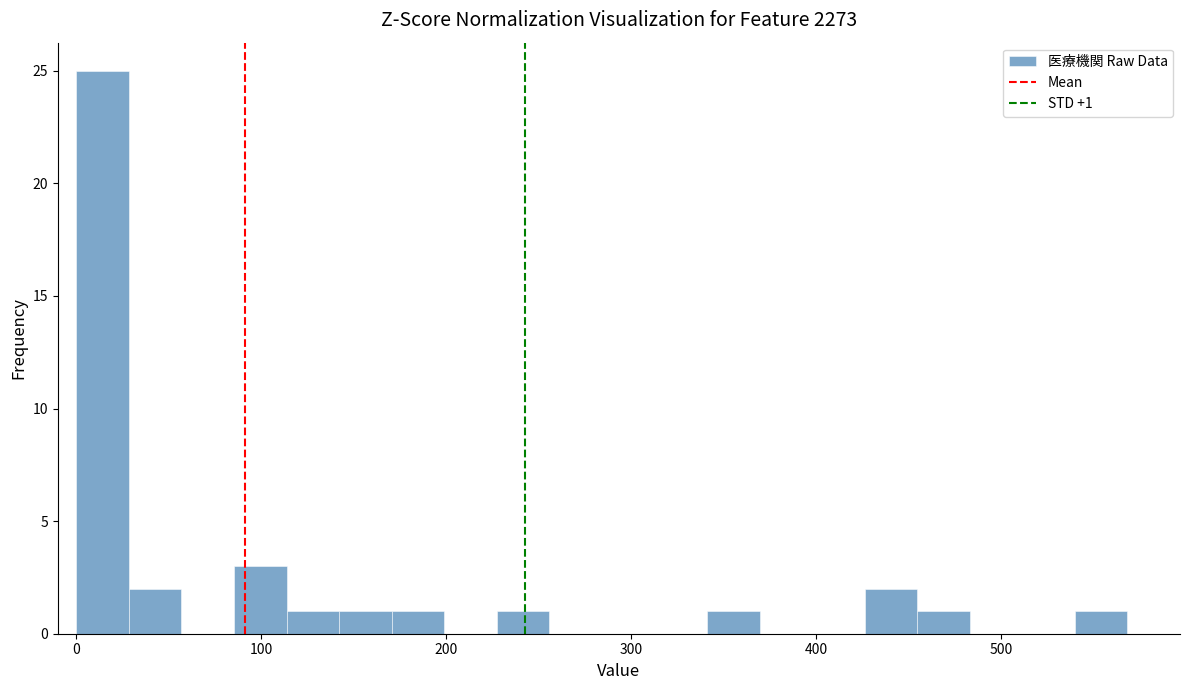

Around what value on the x-axis is the tallest bar? Give the approximate position of its centre, as read against the axis.

10